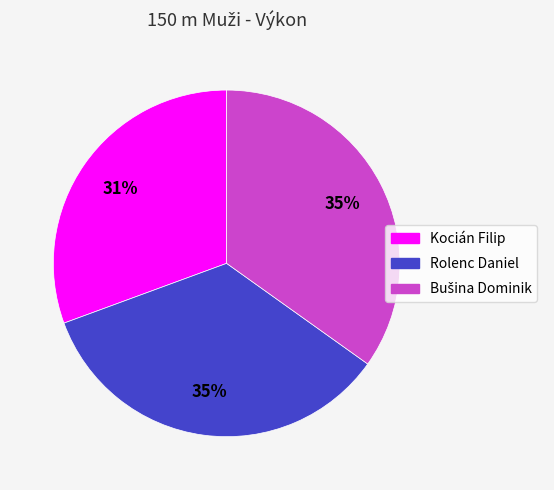

Is Kocián Filip the majority of the pie?

No